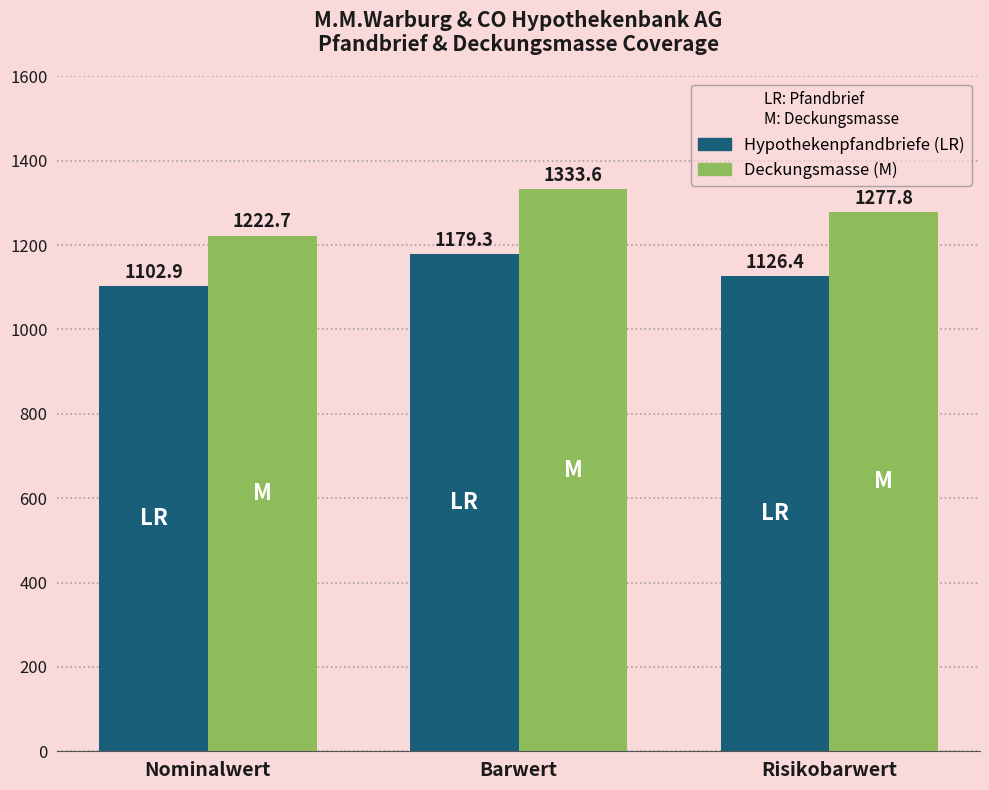

What is the total value across all series at Barwert?

2512.9